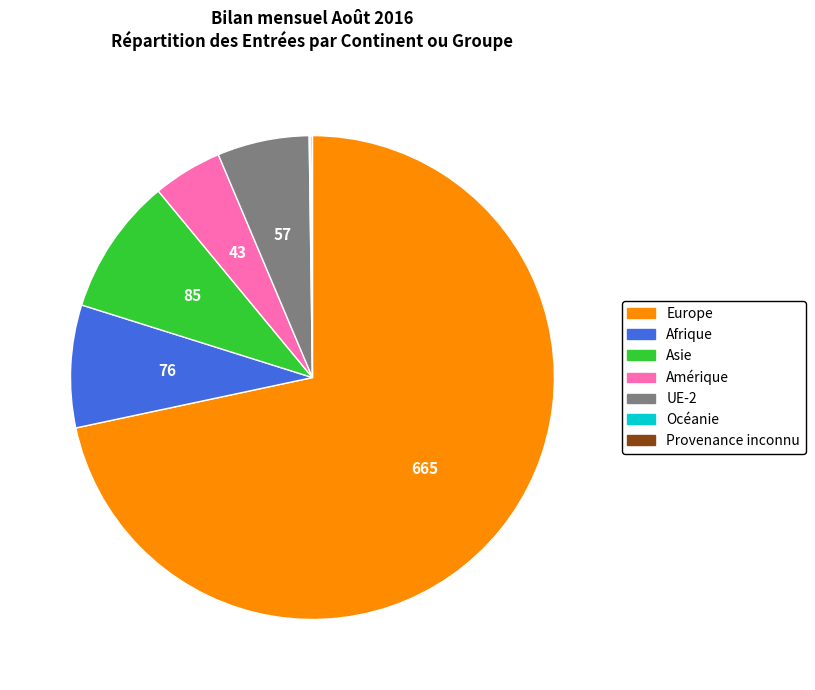

Is there any slice that represents more than half of the pie?

Yes